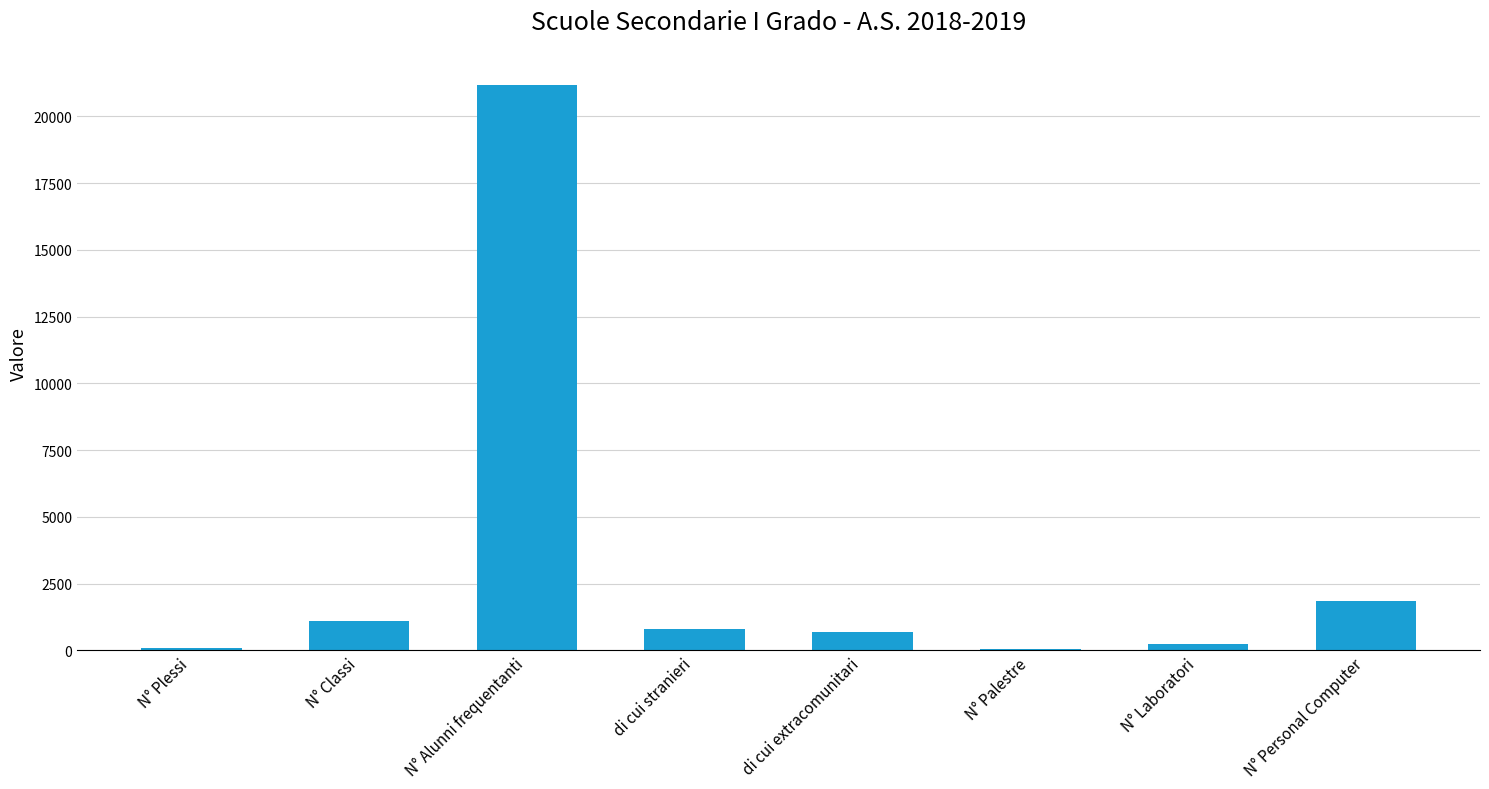

Which category has the highest value across all series?

N° Alunni frequentanti